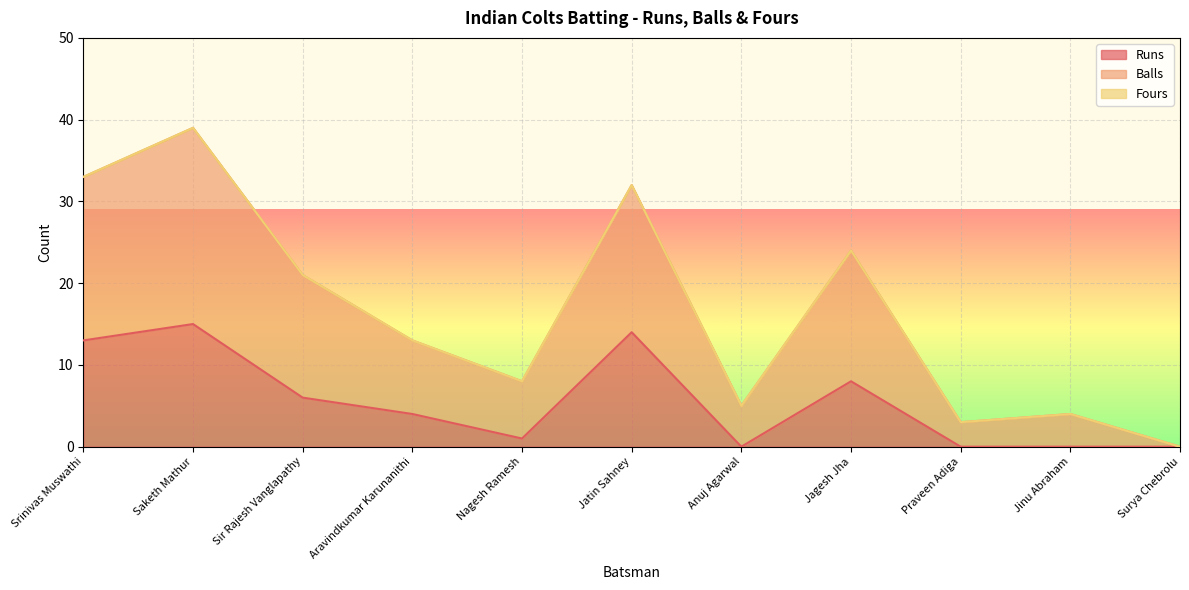

What is the average value of the Balls series?

17